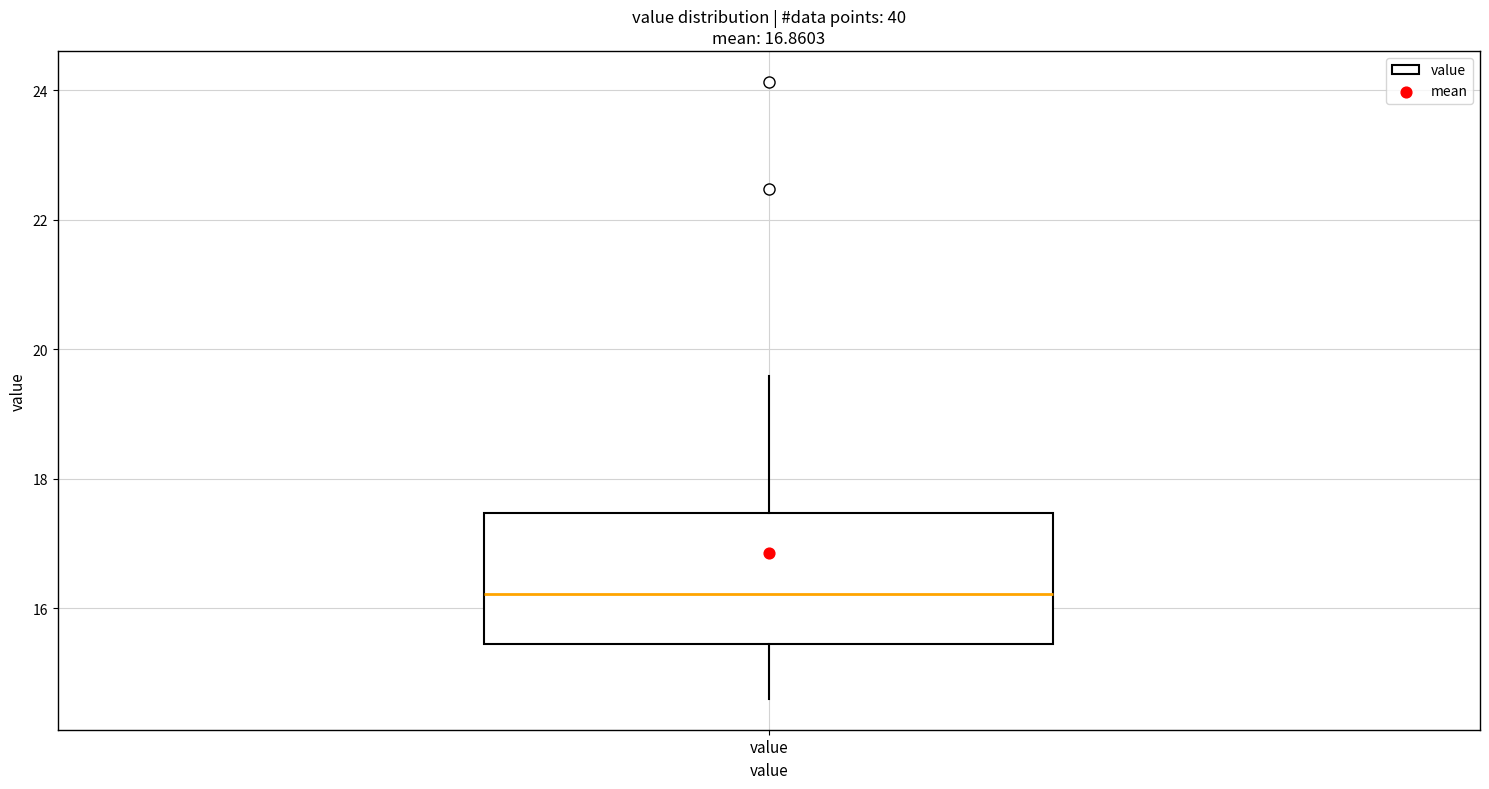

Where does the lower whisker of the box for value end on the y-axis? The values are not printed on the chart, so give them approximately, as read against the axis.

14.6